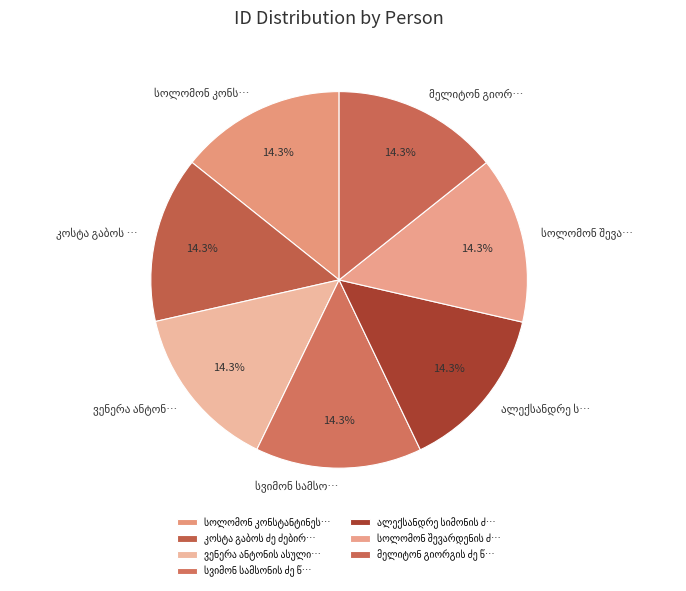

Which slice is the smallest?

ვენერა ანტონის ასული ძნელაძე